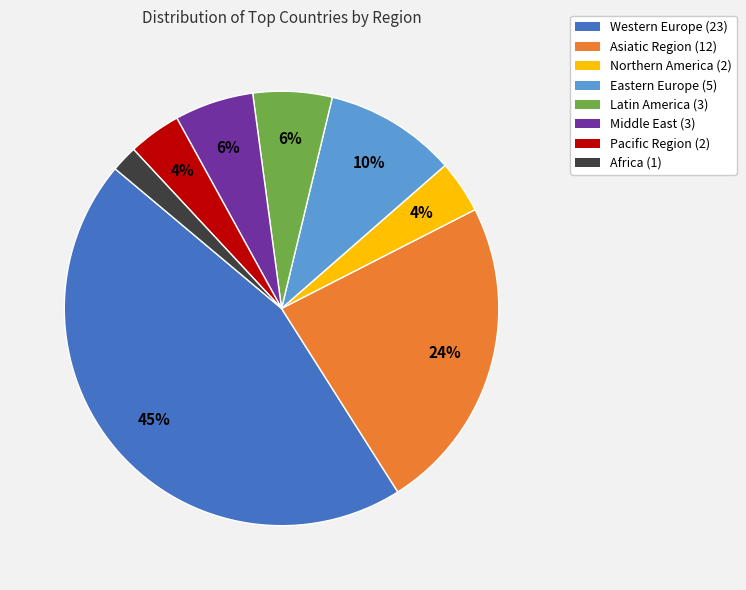

Which category has the biggest portion of the pie?

Western Europe